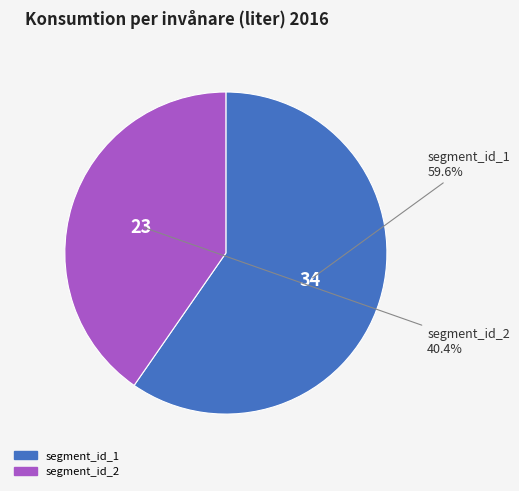

To the nearest percent, what portion does segment_id_2 represent?

40%